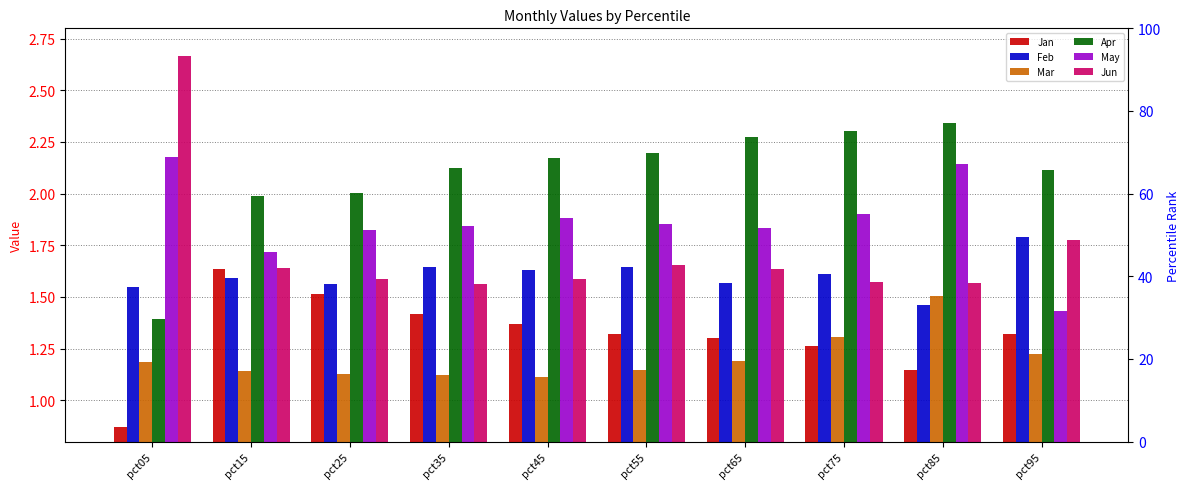

Count the number of categories in the chart.

10